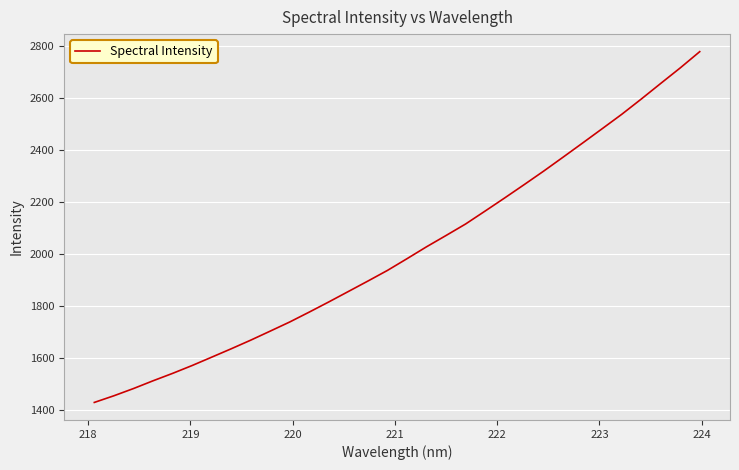

What is the smallest value displayed?

1428.5